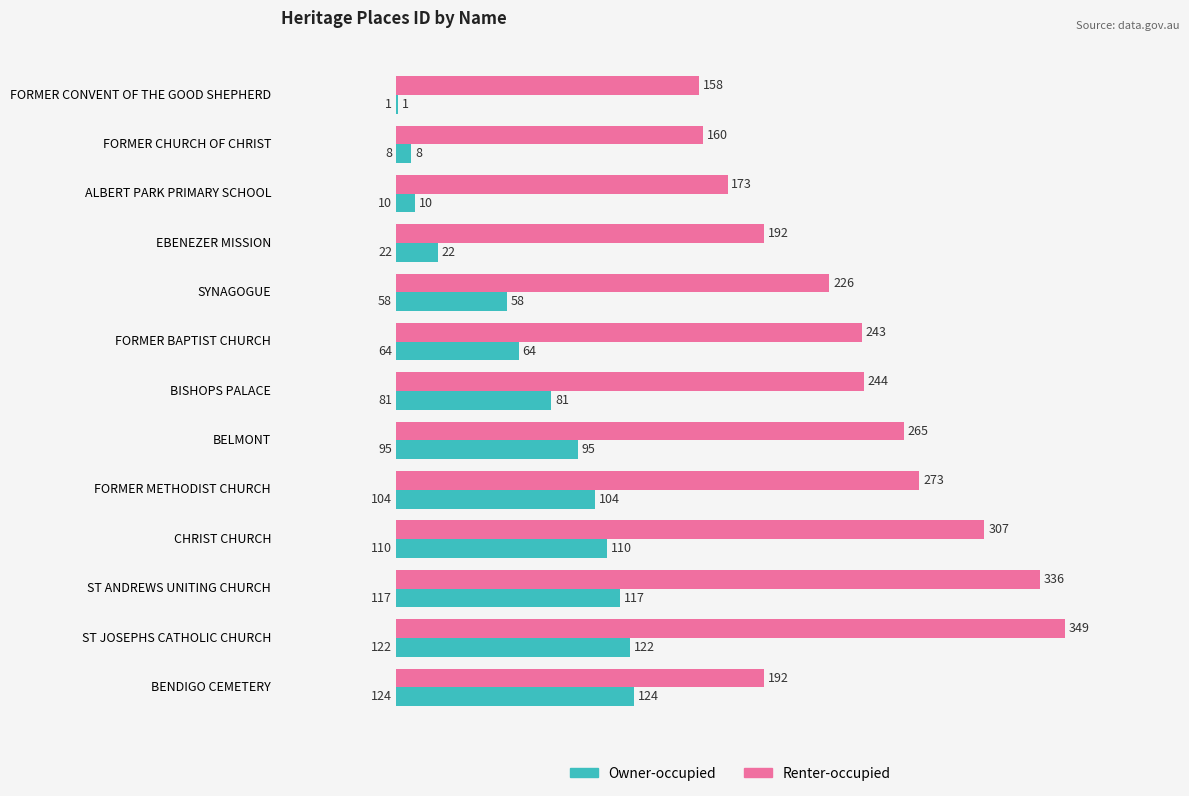

At which category is the sum across all series the highest?

ST JOSEPHS CATHOLIC CHURCH